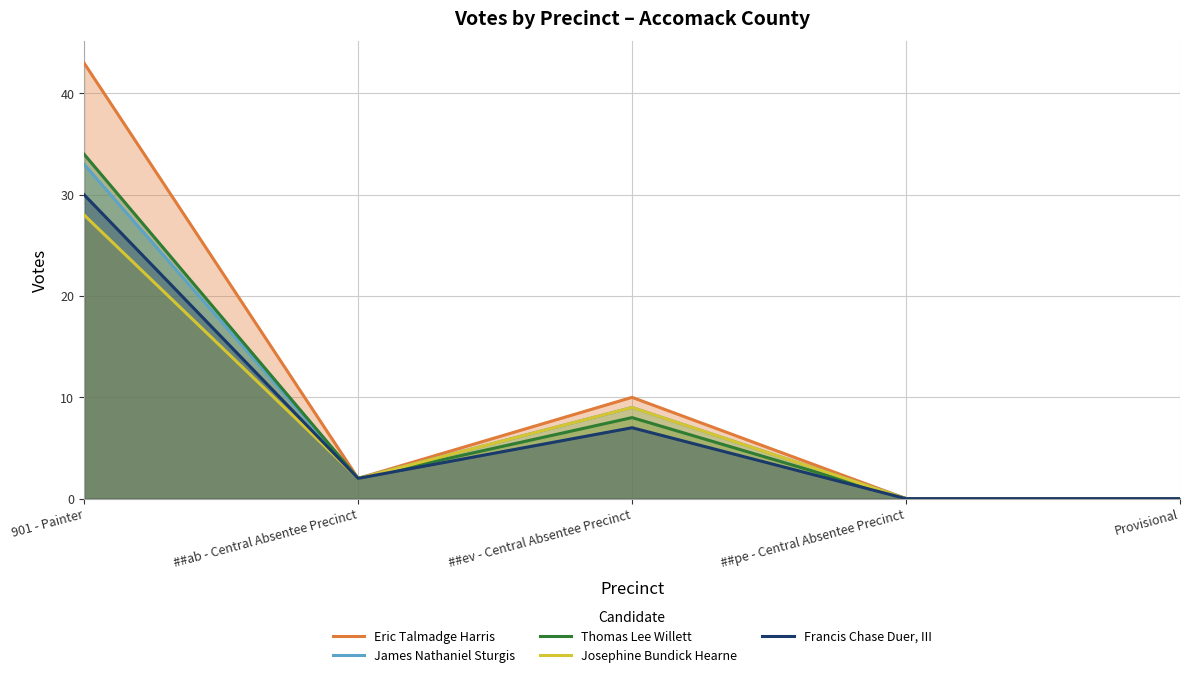

At which category is the sum across all series the highest?

901 - Painter